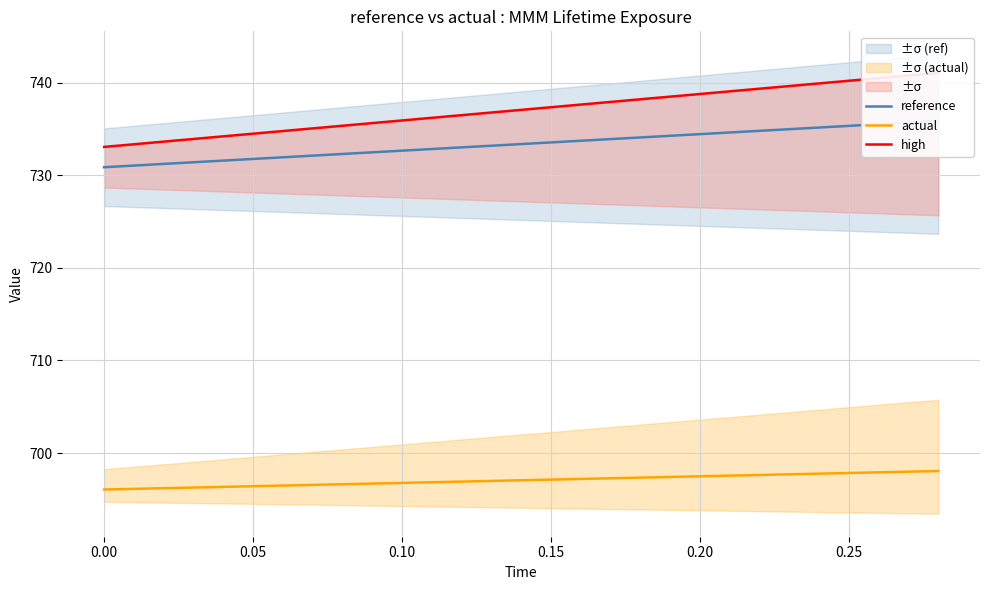

The value of actual at 0.00 is 1014.5. True or false?

False